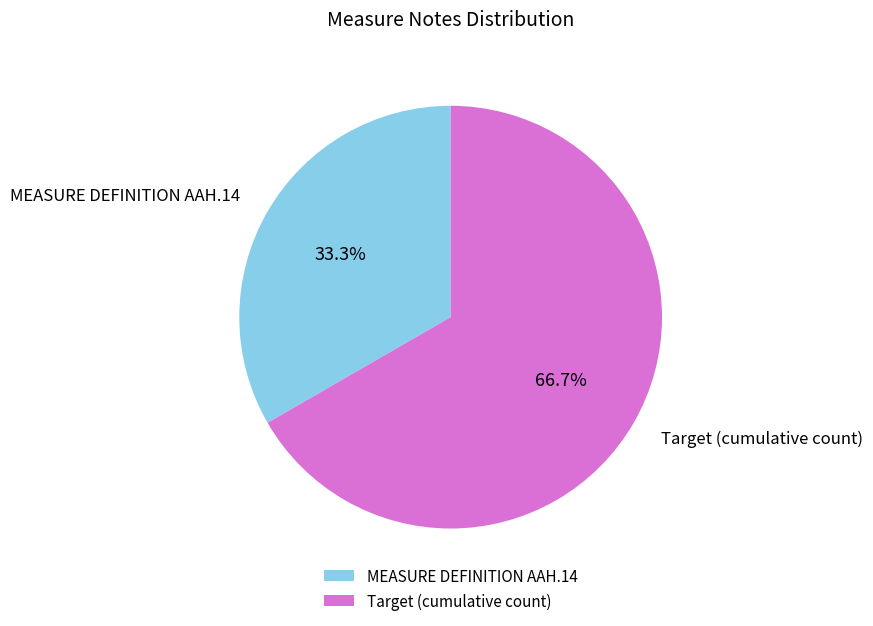

Combined, do MEASURE DEFINITION AAH.14 and Target (cumulative count) account for over 50%?

Yes